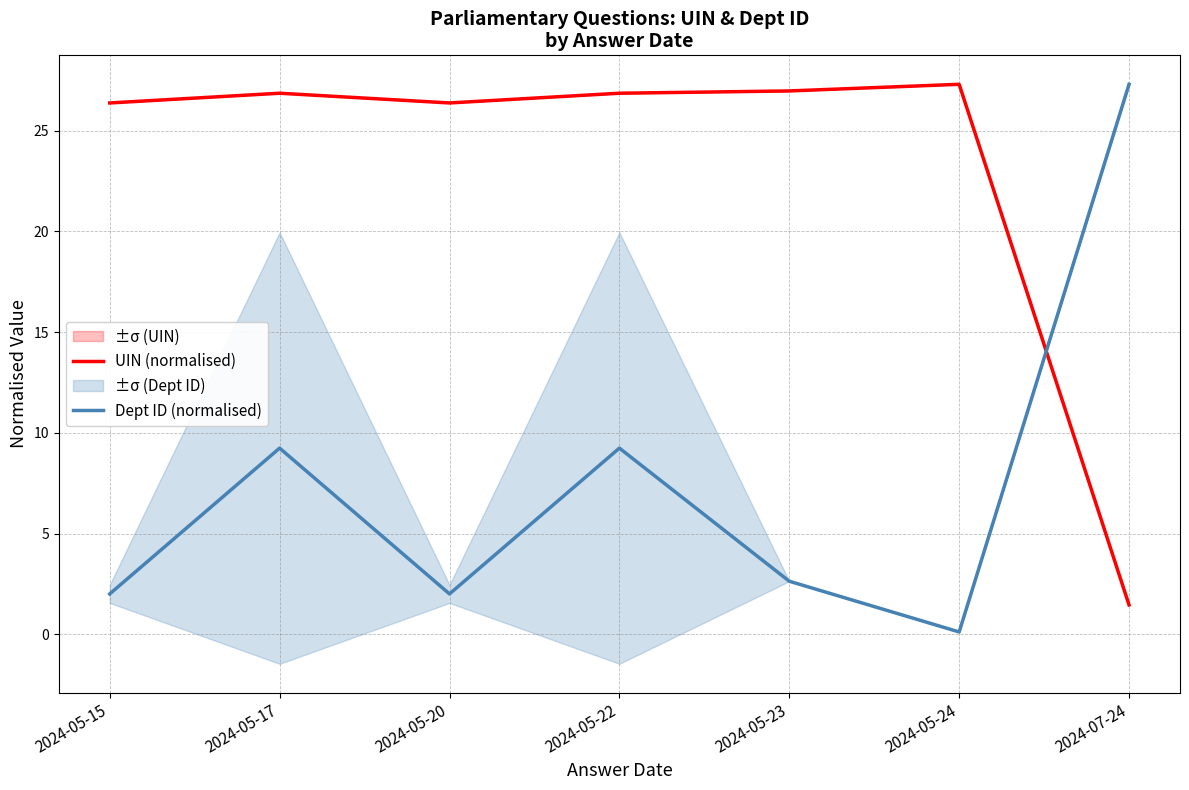

What is the average value of the Dept ID (normalised) series?

7.5